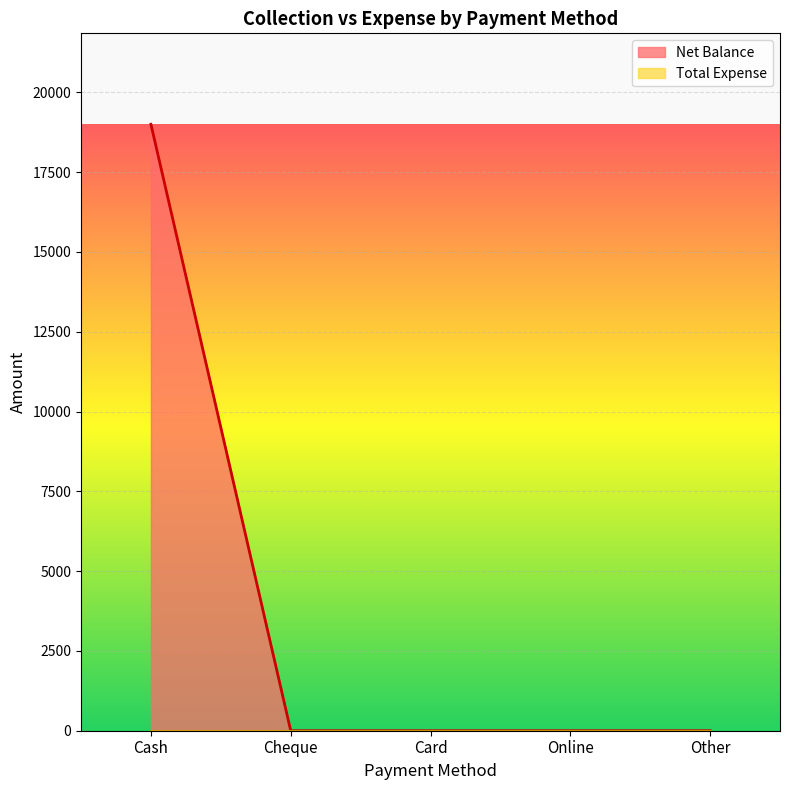

Which has a higher value, Other or Cash?

Cash